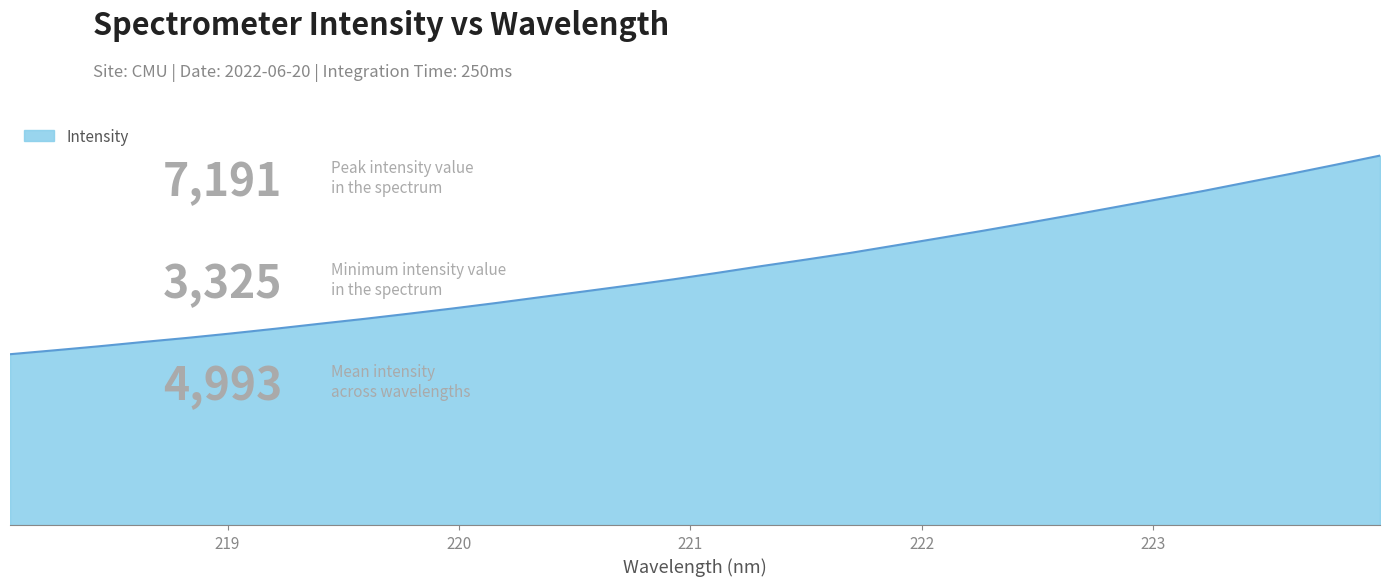

Is this an area chart (filled region under the line)?

Yes